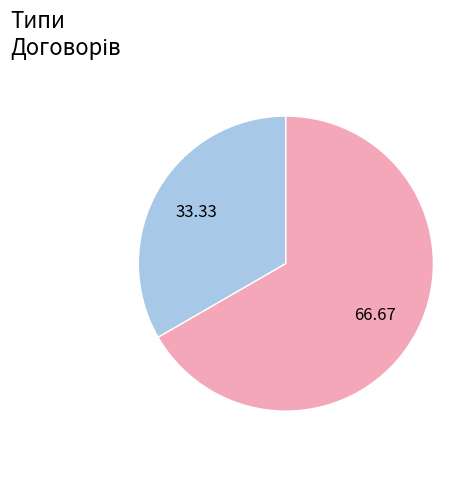

Does any single category account for the majority?

Yes